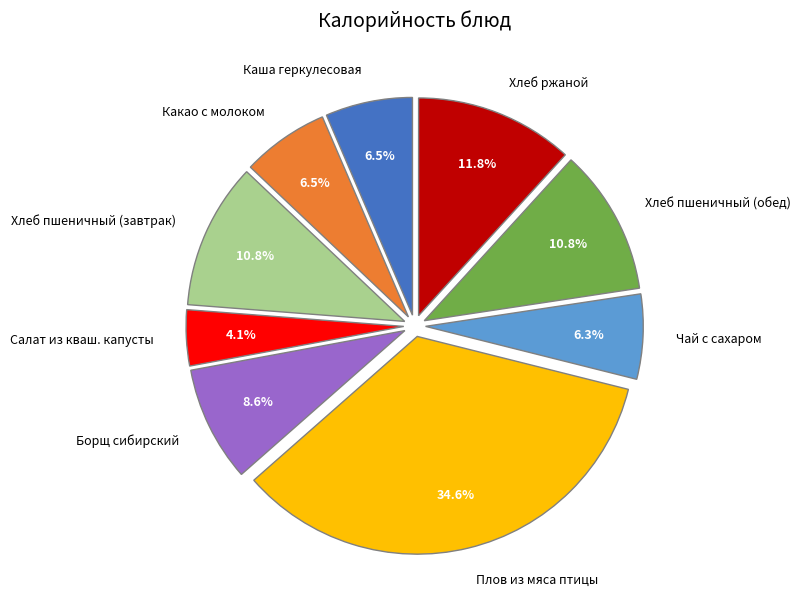

Is there any slice that represents more than half of the pie?

No